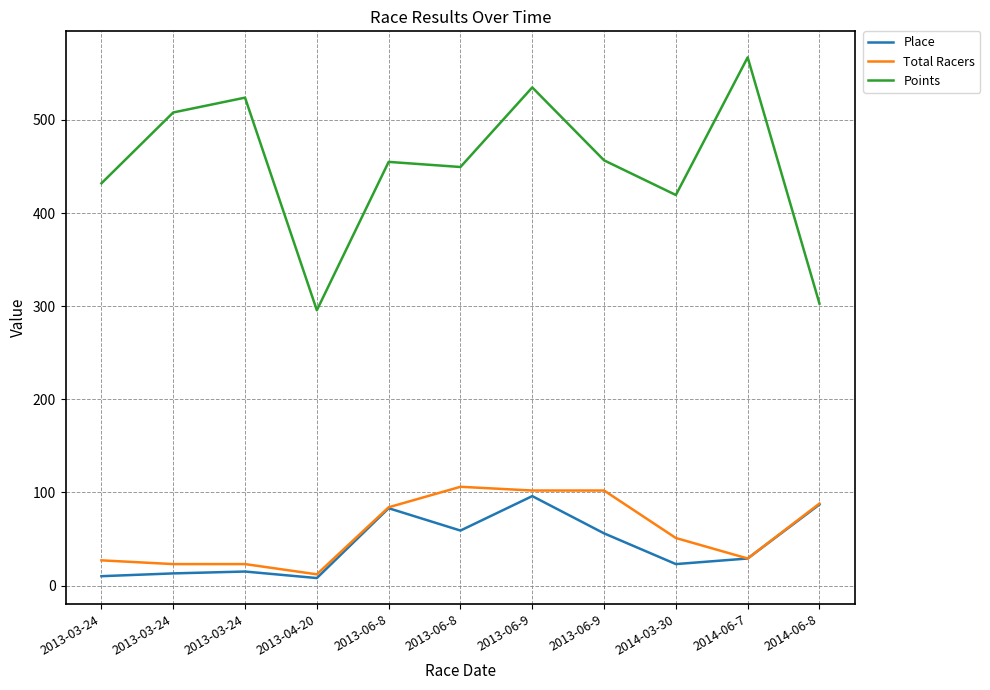

Is the value of Points at 2013-06-9 greater than the value of Place at 2013-06-9?

Yes